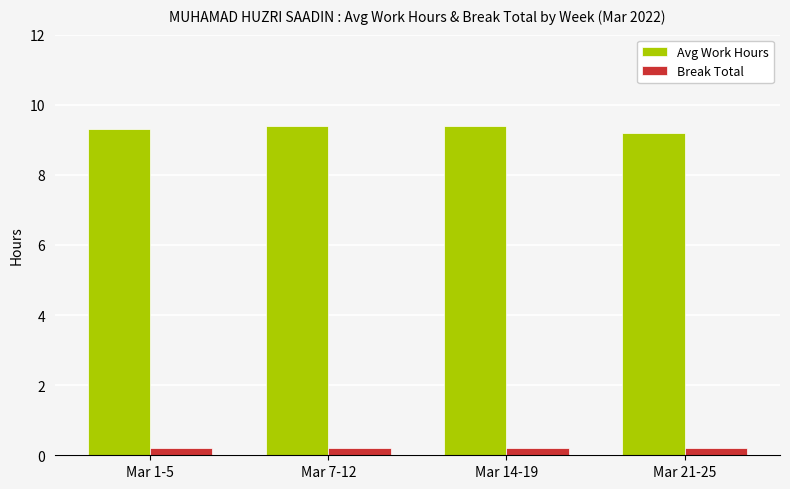

Where is Avg Work Hours nearest to the value 9?

Mar 21-25